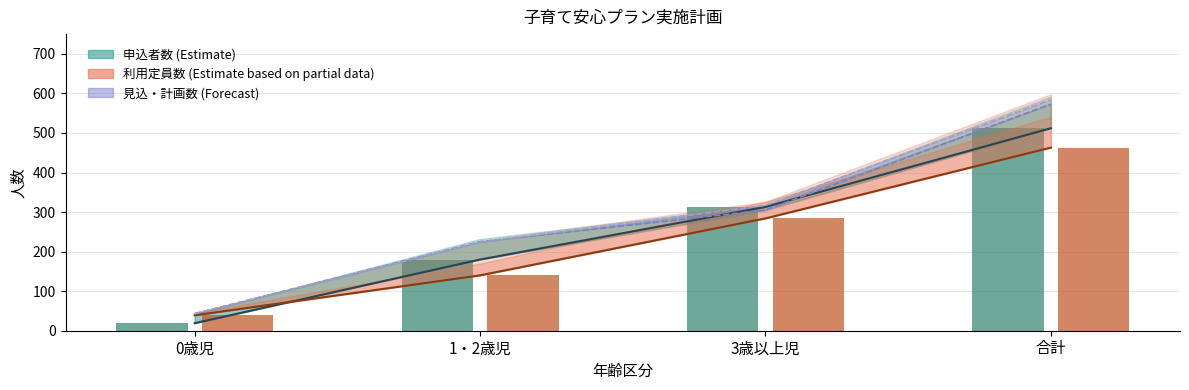

How many bars are there in each group?

2